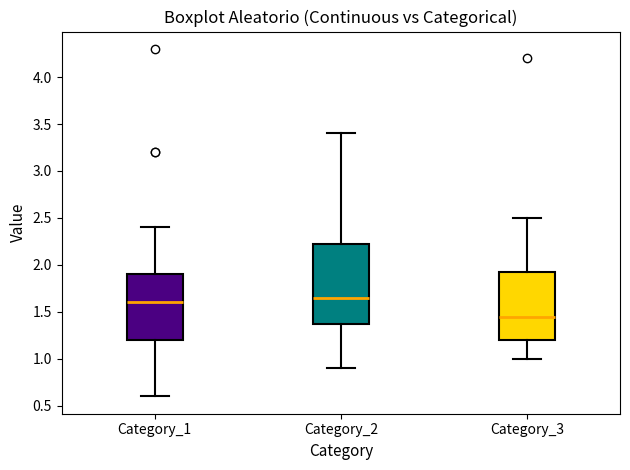

Where is the lower edge of the box for Category_1 on the y-axis? The values are not printed on the chart, so give them approximately, as read against the axis.

1.20